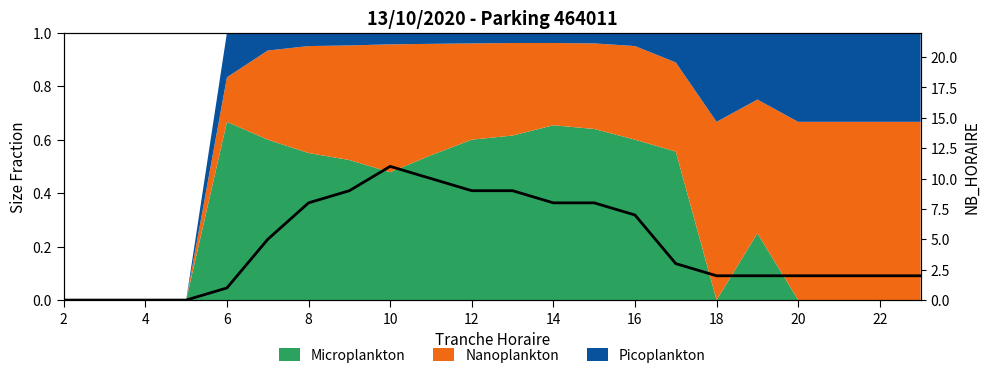

How many values exceed 3?

10